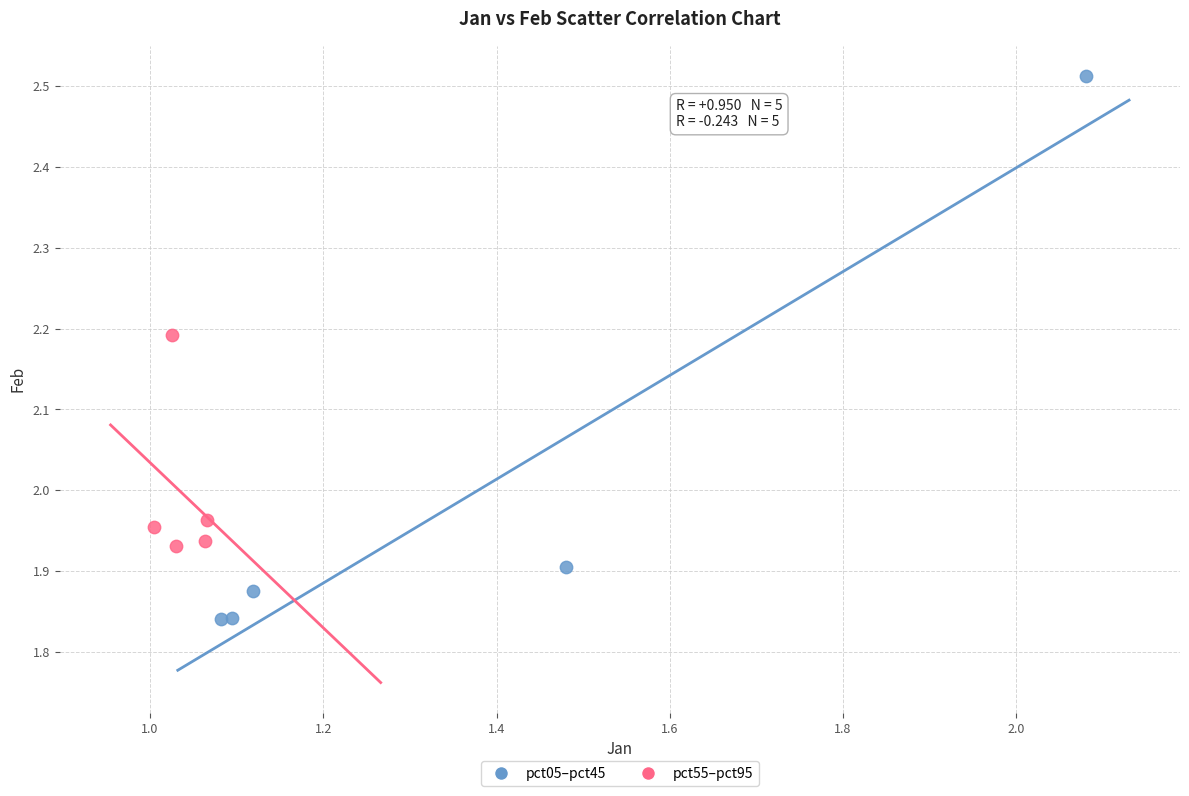

What are all the series names shown in the legend?

pct05–pct45, pct55–pct95